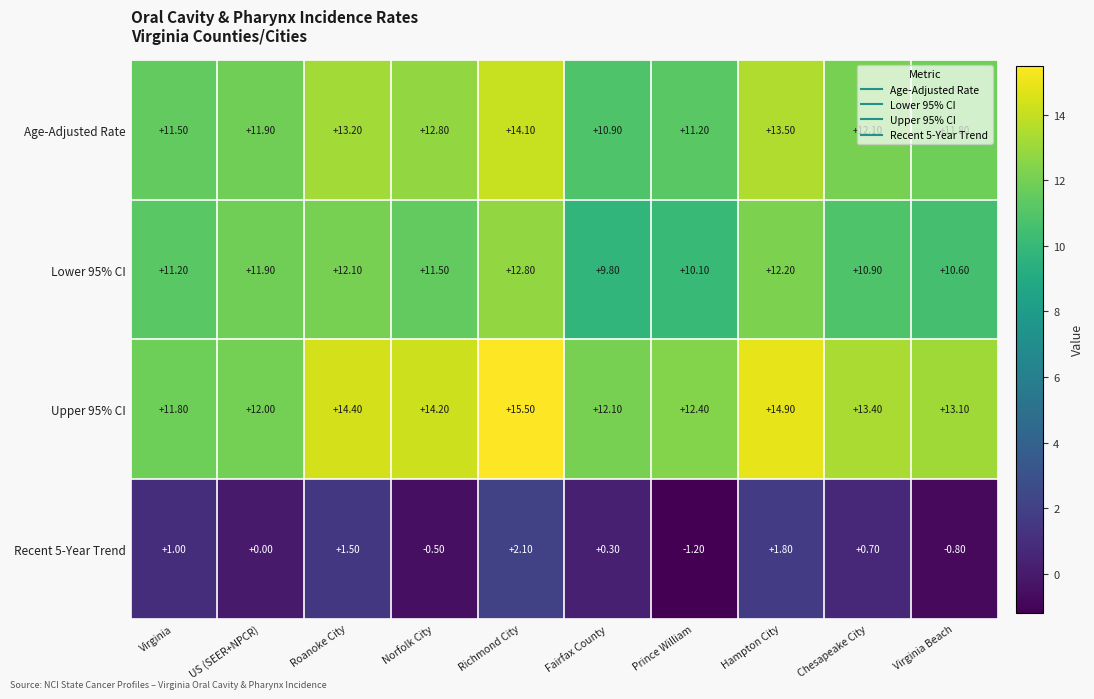

What is the spread (max minus min) of values at Prince William?

13.6